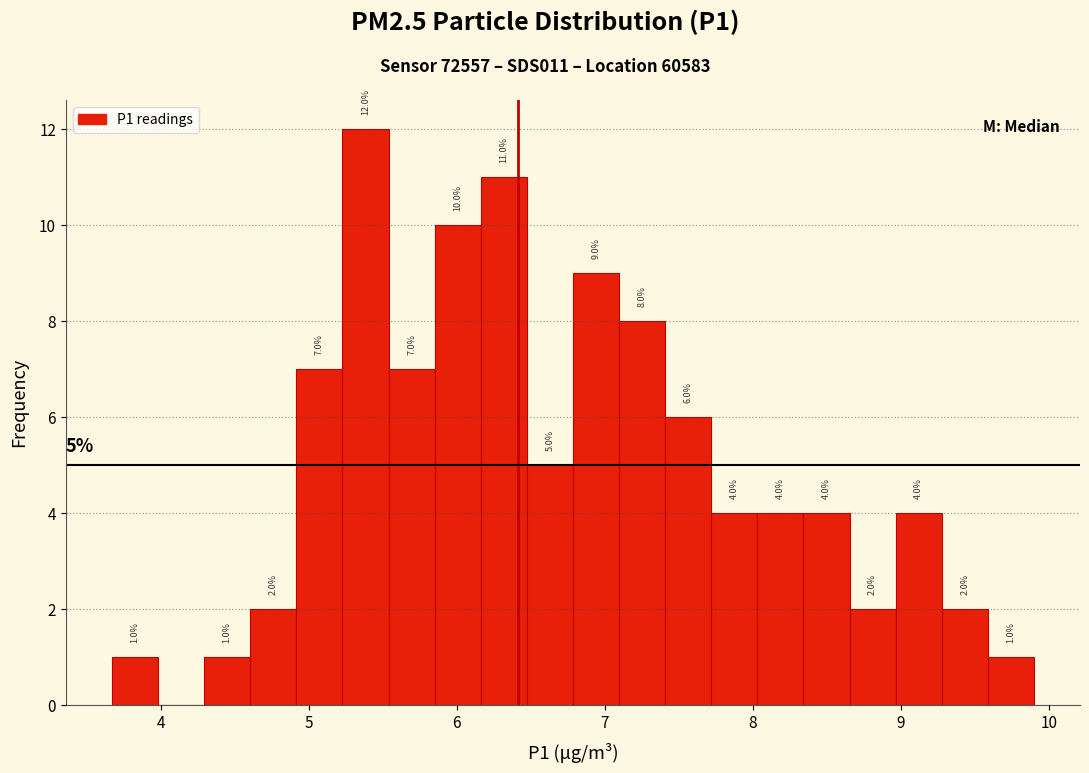

Around what value on the x-axis is the tallest bar? Give the approximate position of its centre, as read against the axis.

5.4